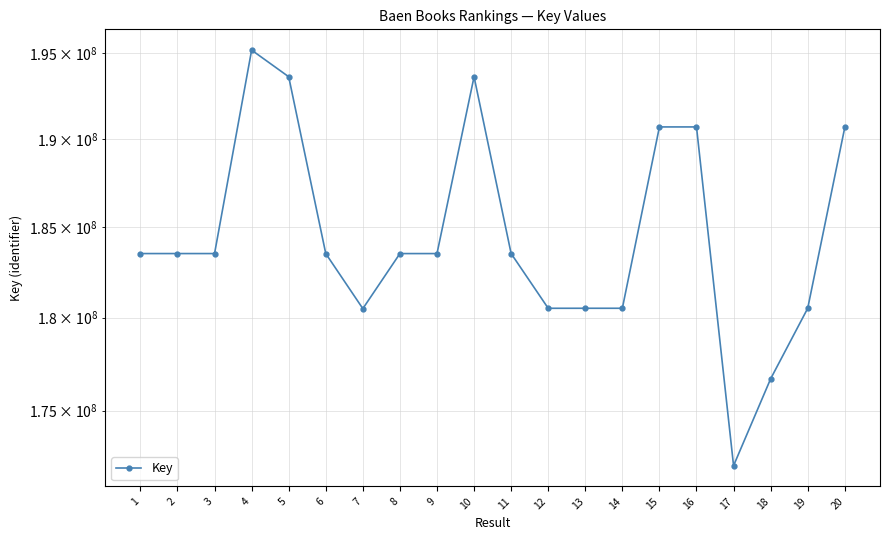

What is the value of the 10th point from the left?

193602703